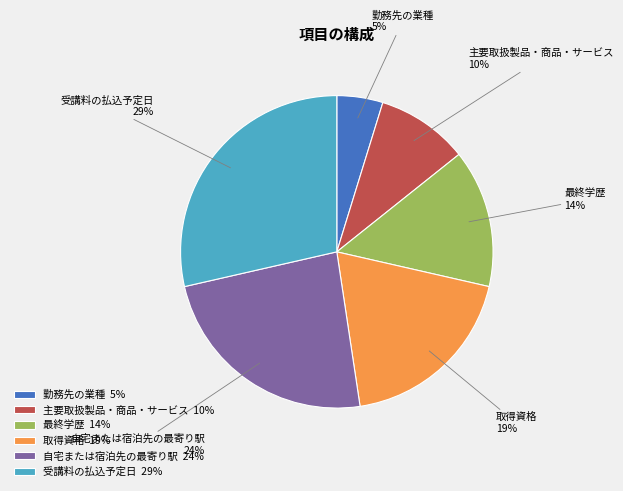

Which has a higher value, 取得資格 or 主要取扱製品・商品・サービス?

取得資格